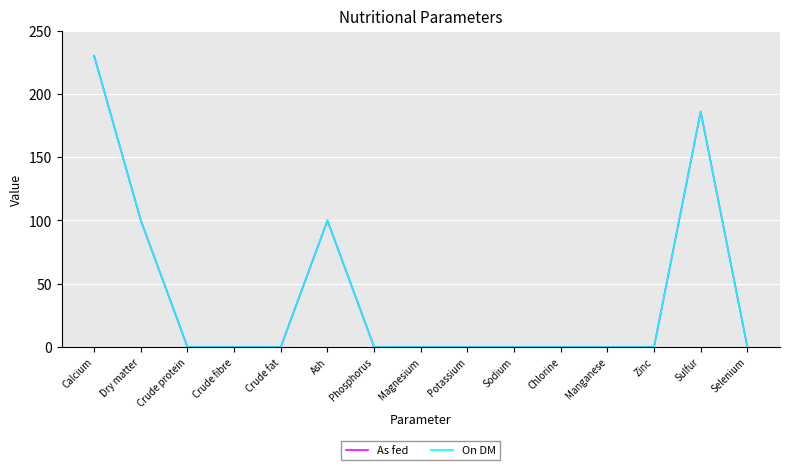

Is the value of As fed at Magnesium greater than the value of On DM at Calcium?

No